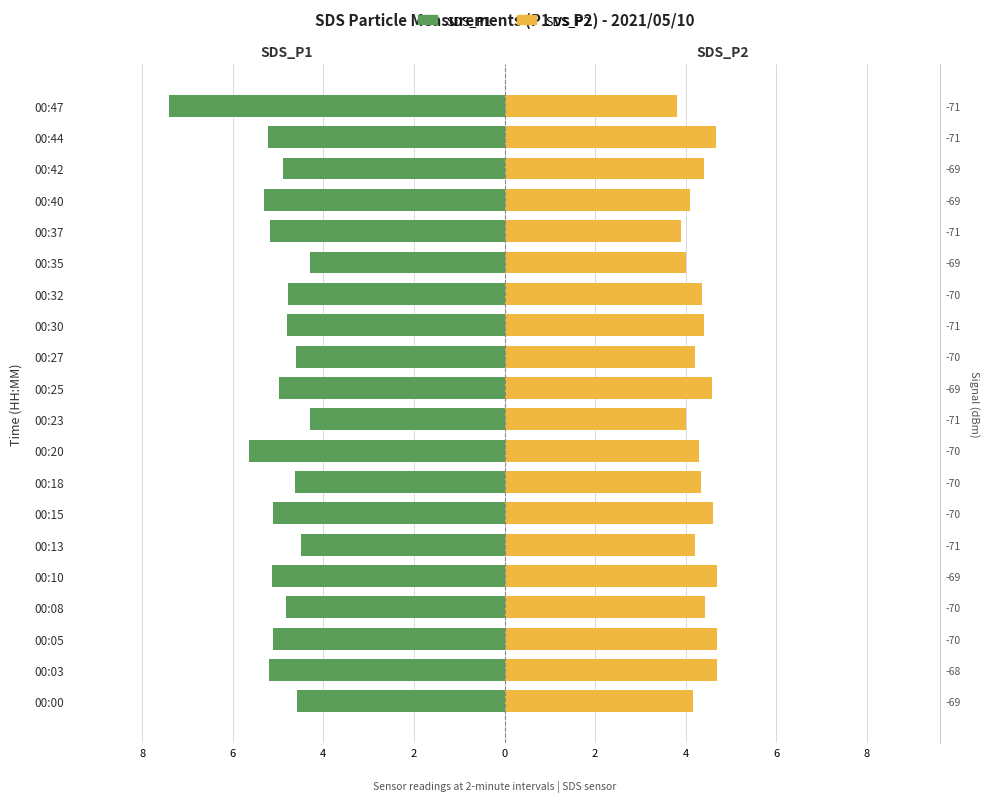

Read the SDS_P2 value at 00:08.

4.4